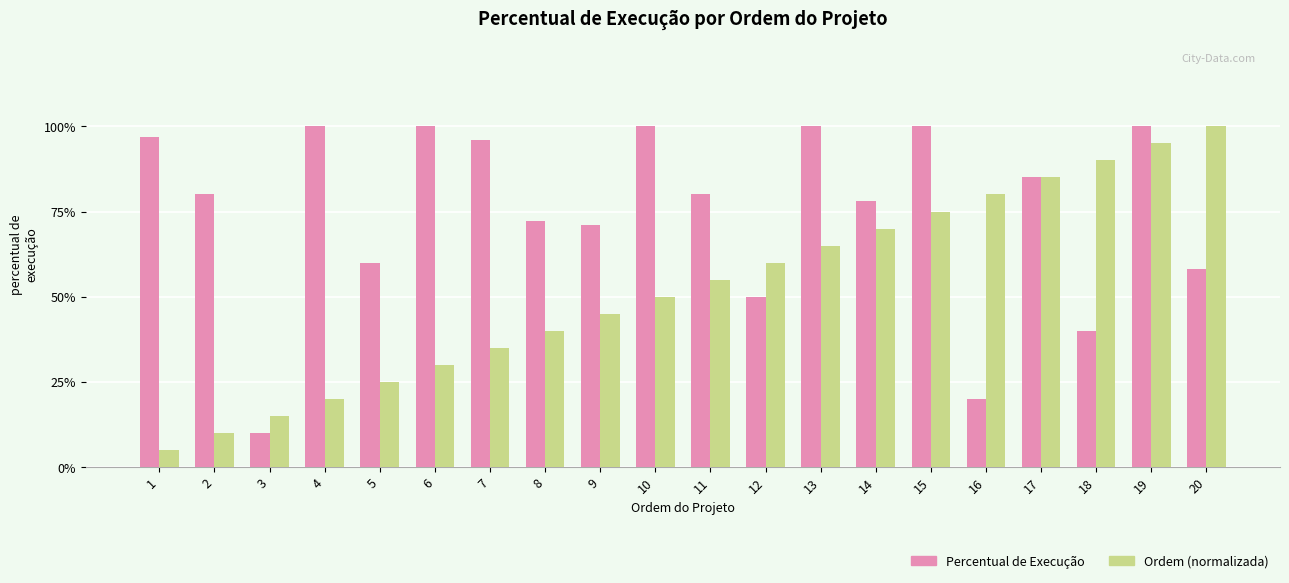

What is the minimum value for Ordem (normalizada)?

0.1